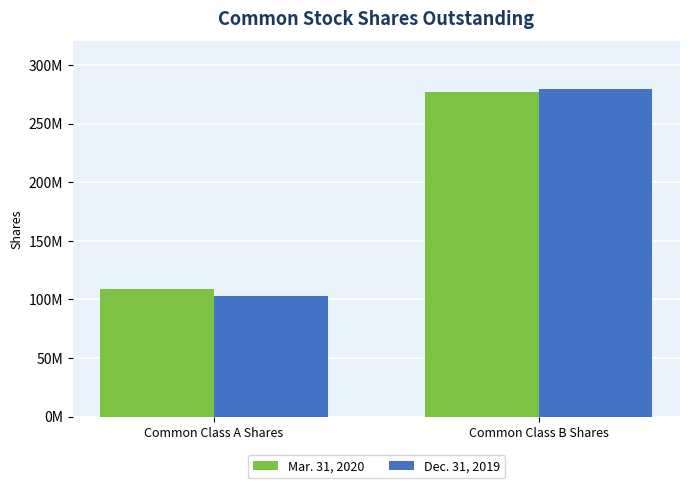

At which category does the chart reach its minimum across all series?

Common Class A Shares